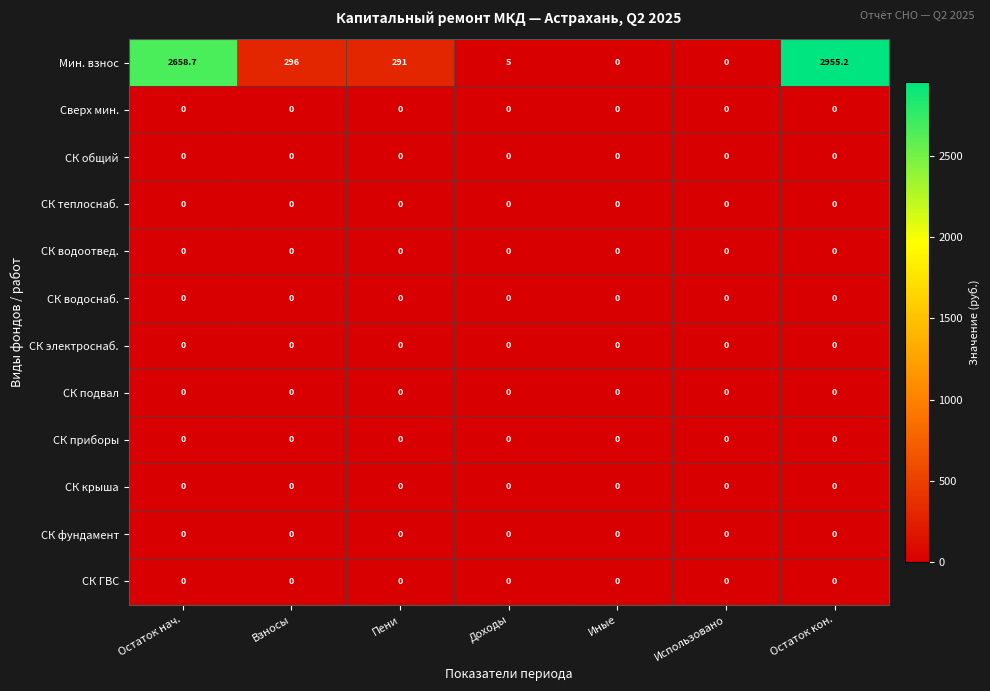

What is the greatest value displayed?

2955.2